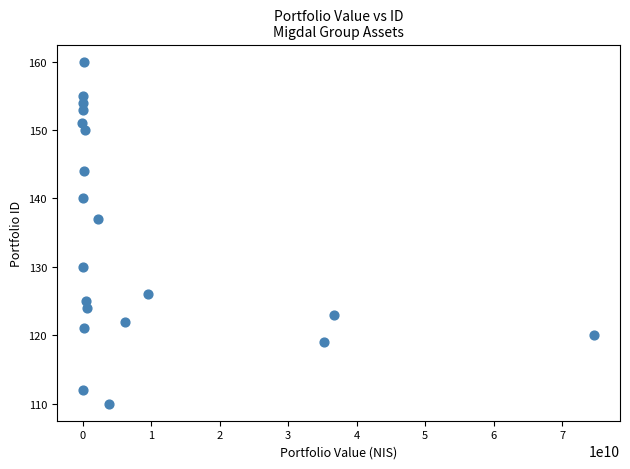

What Y value in the scatter plot is closest to 135?

137